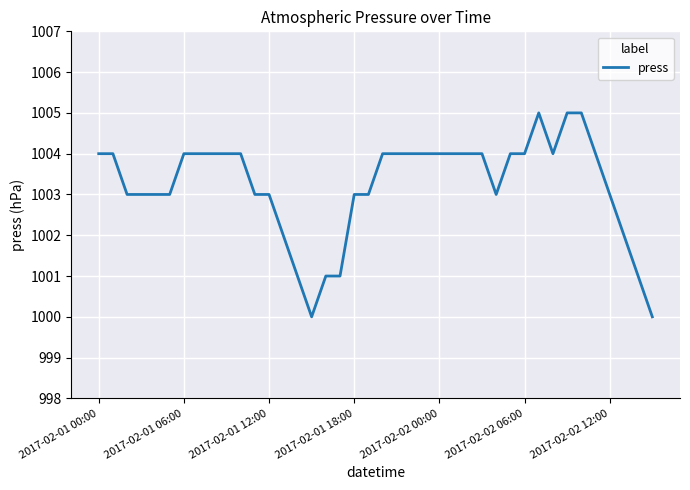

What is the maximum value shown in the chart?

1005